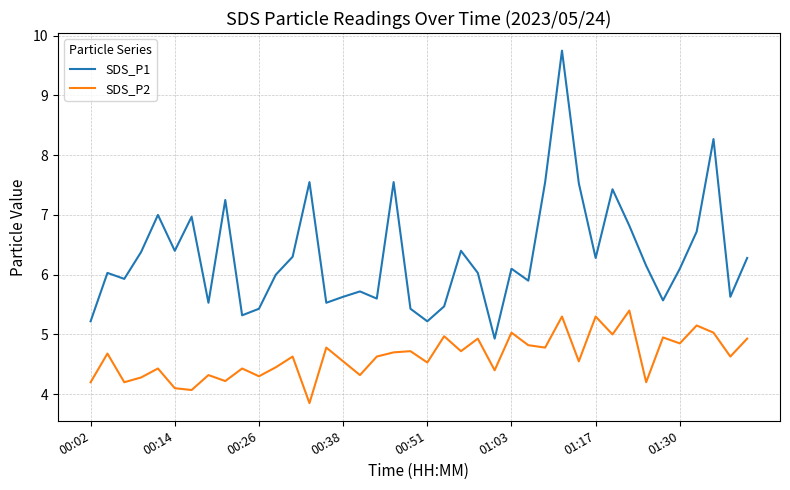

Rank the series by their average value, from highest to lowest.

SDS_P1, SDS_P2